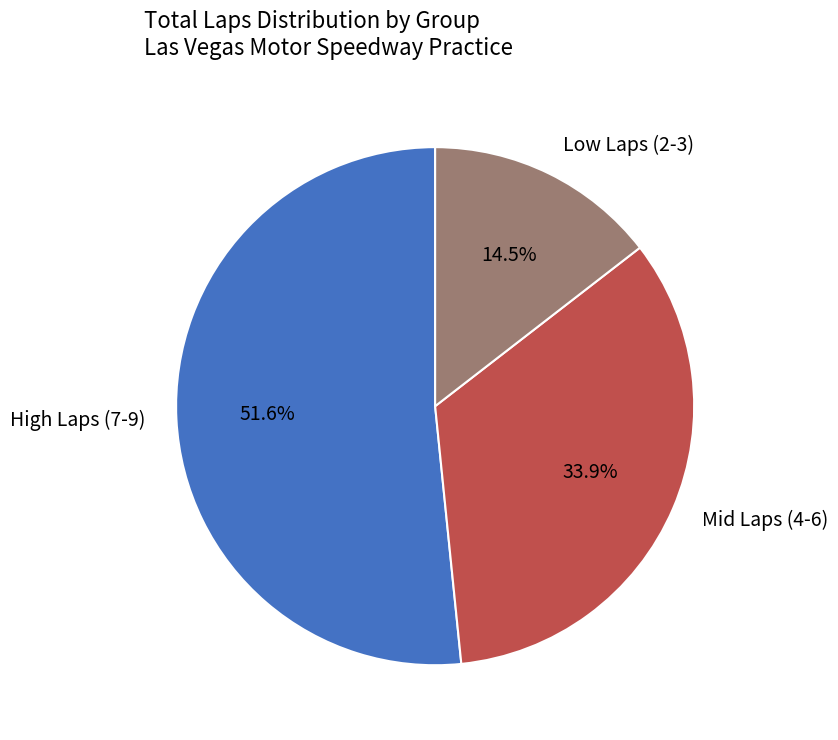

Which has a higher value, High Laps (7-9) or Mid Laps (4-6)?

High Laps (7-9)